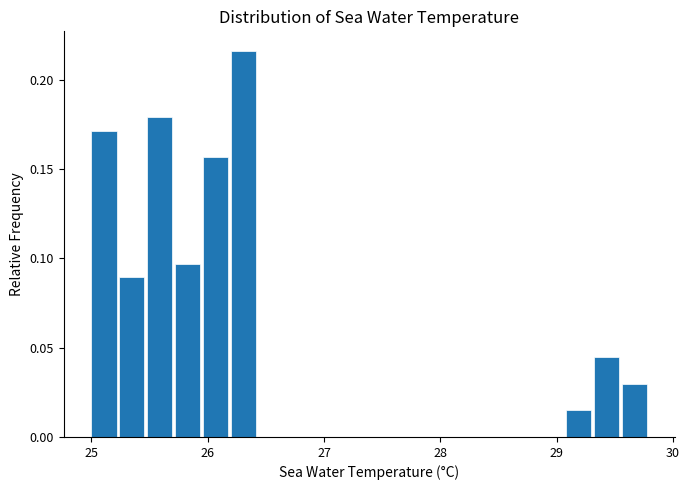

Around what value on the x-axis is the tallest bar? Give the approximate position of its centre, as read against the axis.

26.3